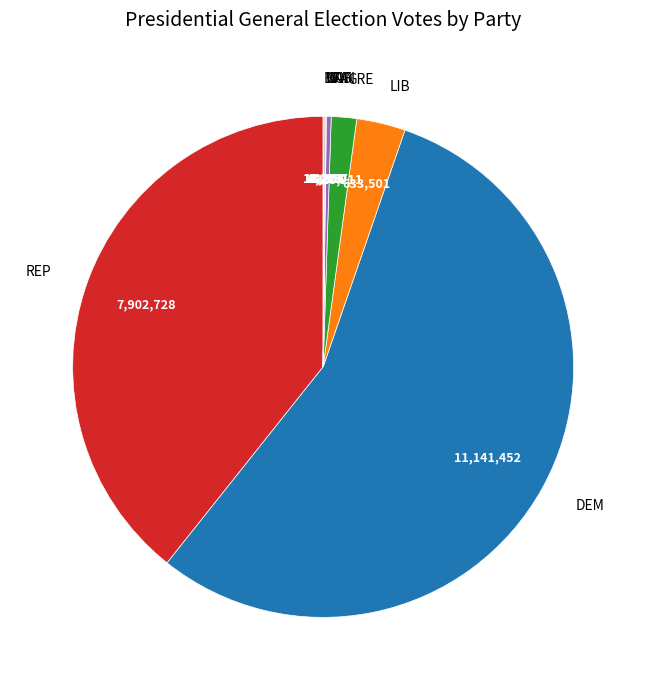

Is it true that REP is 39% of the pie?

True